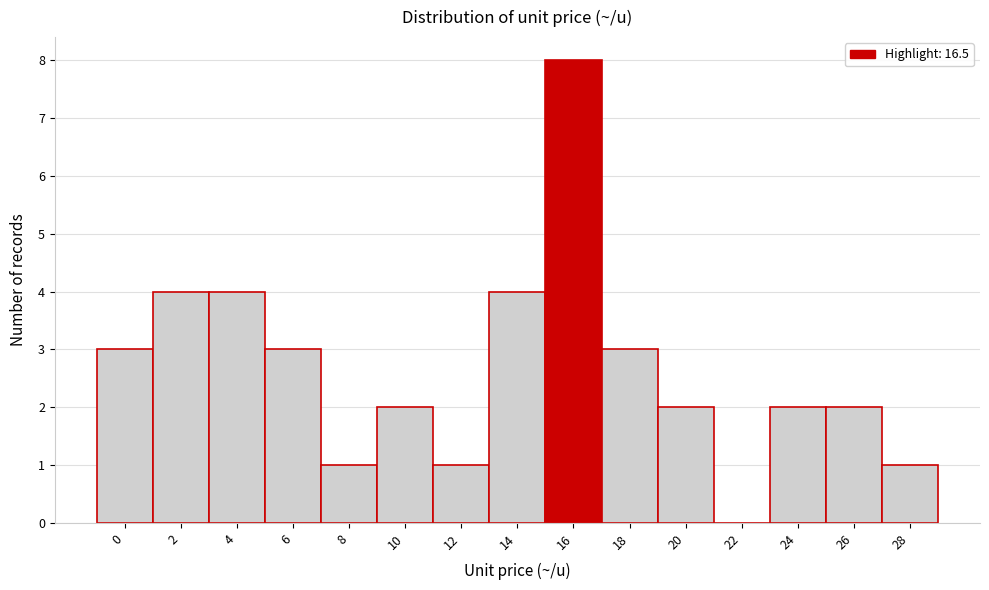

Reading left to right, list all the values displayed in this chart.

0=3	2=4	4=4	6=3	8=1	10=2	12=1	14=4	16=8	18=3	20=2	22=0	24=2	26=2	28=1